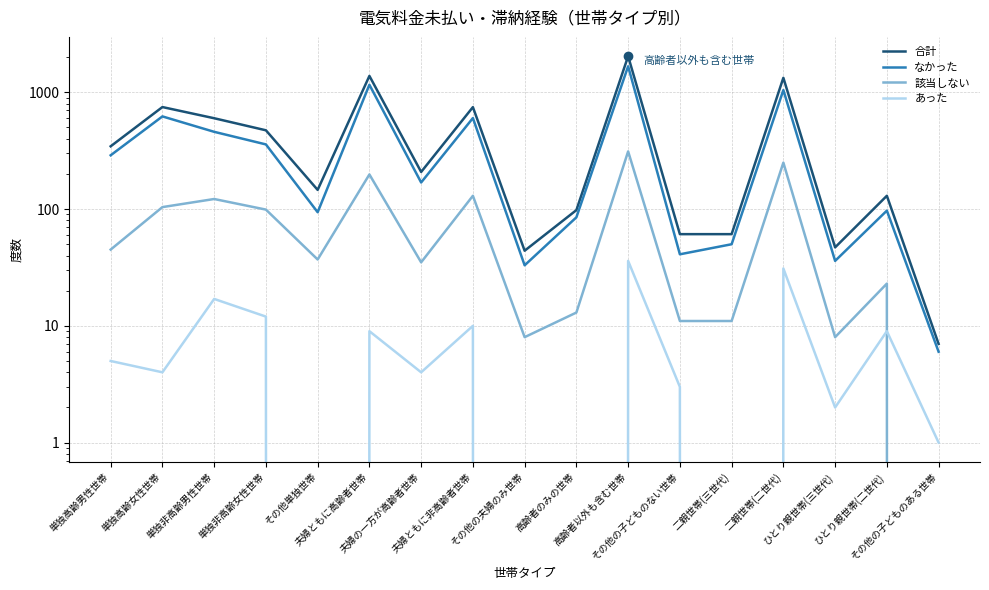

Reading left to right, extract all data points from this chart.

合計: 345	748	600	473	146	1382	208	747	44	98	2039	61	61	1332	47	130	7
なかった: 289	622	459	358	94	1161	169	602	33	85	1672	41	50	1046	36	97	6
該当しない: 45	104	122	99	37	198	35	130	8	13	312	11	11	250	8	23	0
あった: 5	4	17	12	0	9	4	10	0	0	36	3	0	31	2	9	1